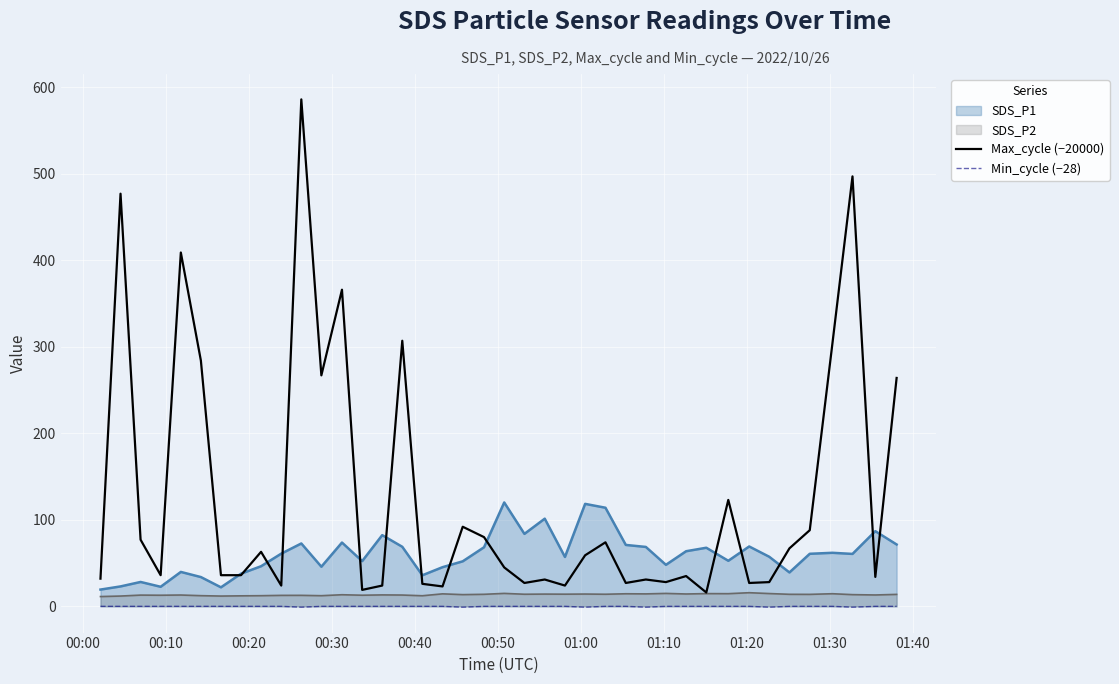

How many lines are shown in the chart?

4